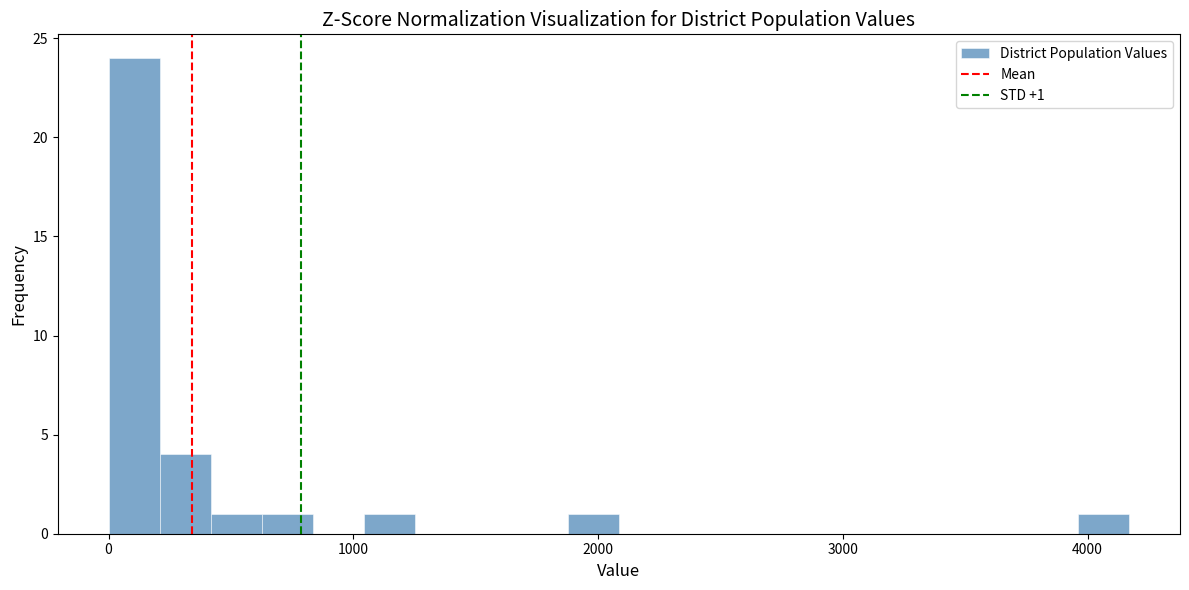

Around what value on the x-axis is the tallest bar? Give the approximate position of its centre, as read against the axis.

100